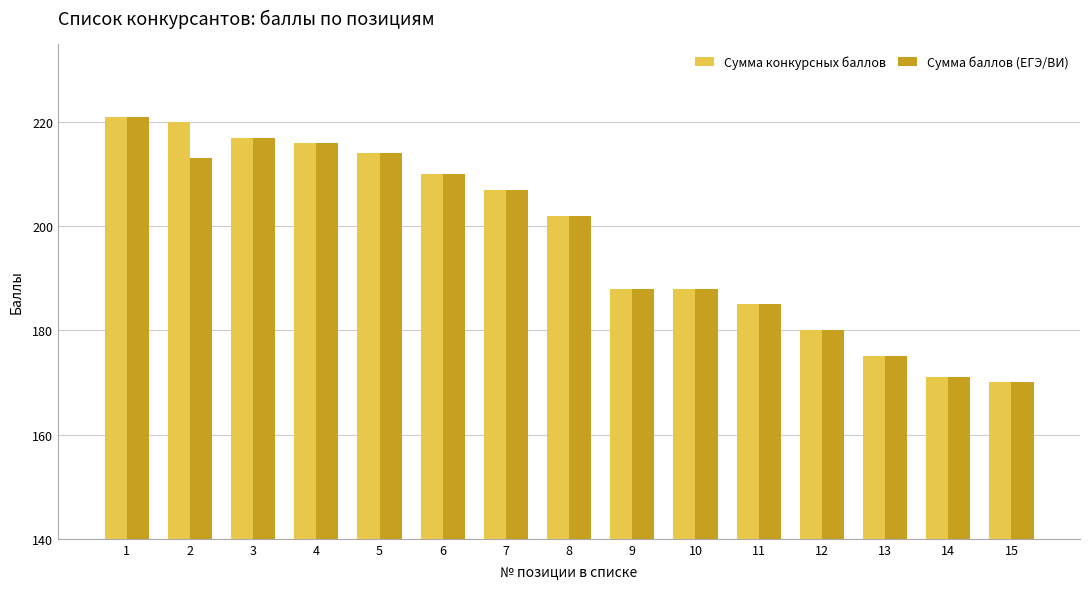

What is the maximum value shown in the chart?

221